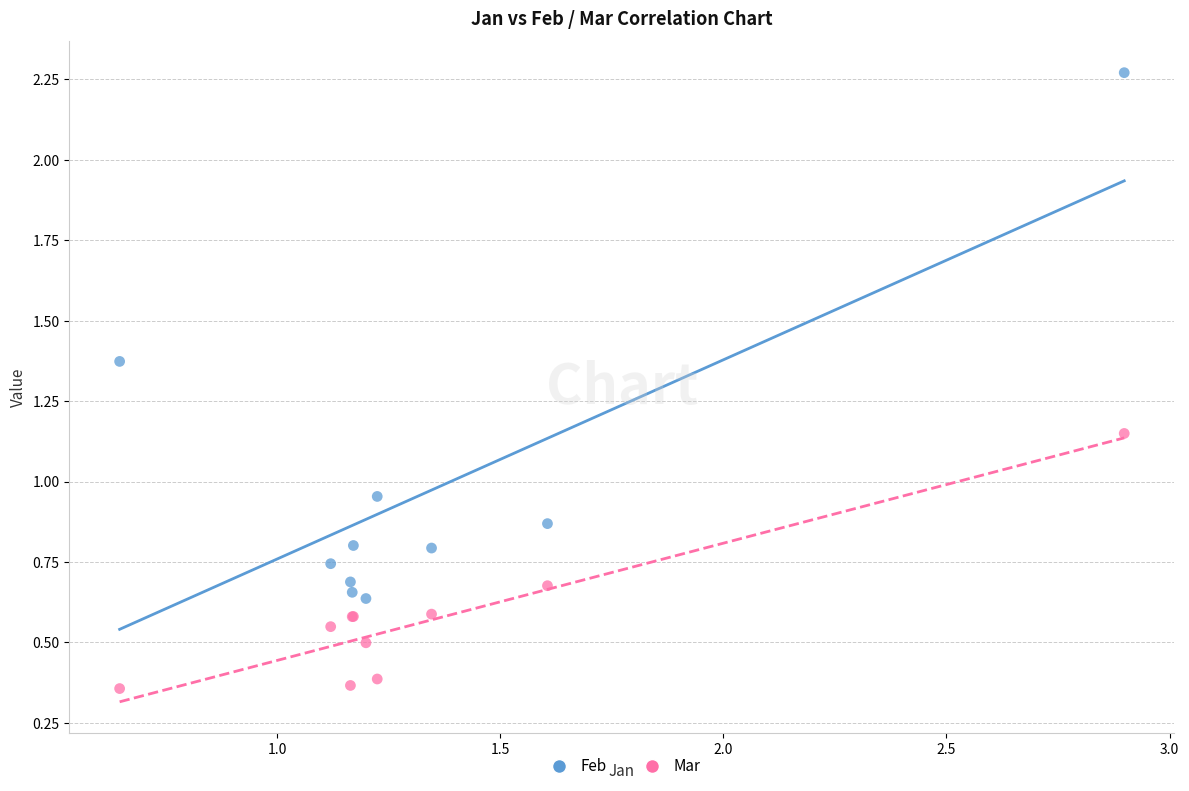

What are all the series names shown in the legend?

Feb, Mar